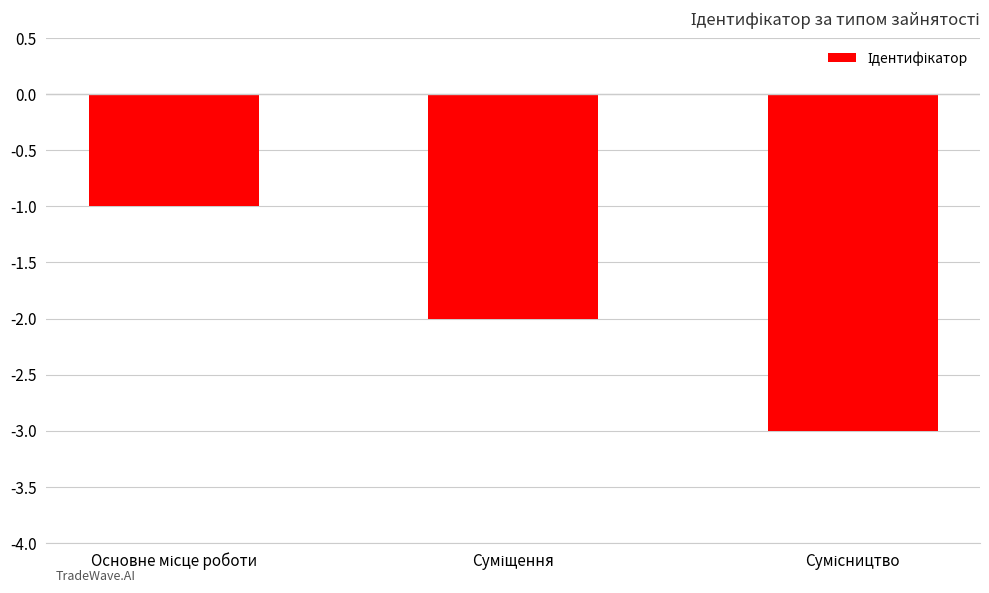

Reading right to left, list all the values displayed in this chart.

-3	-2	-1